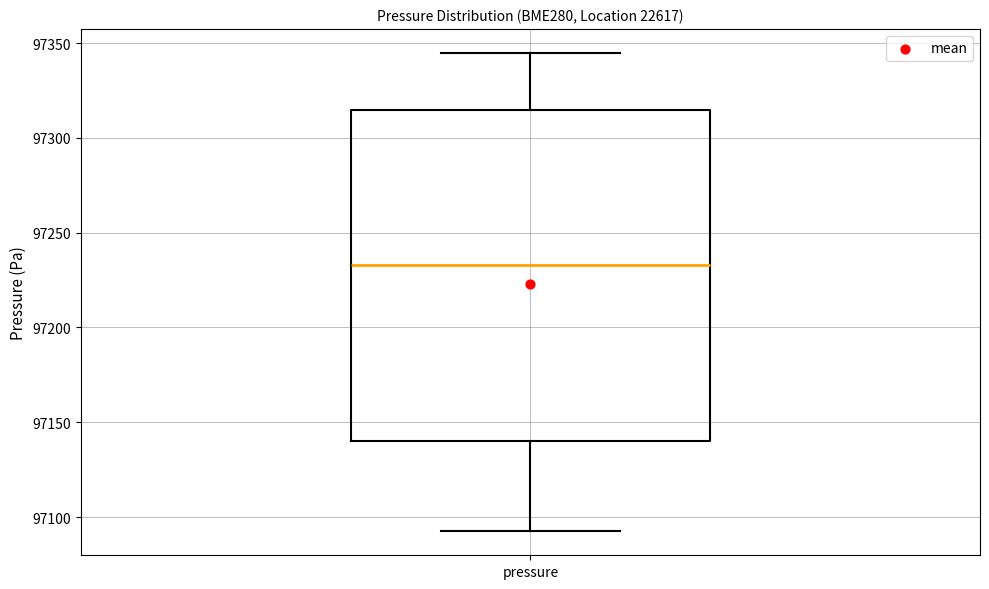

Transcribe this box plot: give where the median line is, the range the box spans, and where the two whiskers end, as read against the y-axis. The values are not printed on the chart, so give them approximately, as read against the axis.

median 97235, box 97140 to 97315, whiskers 97090 to 97345